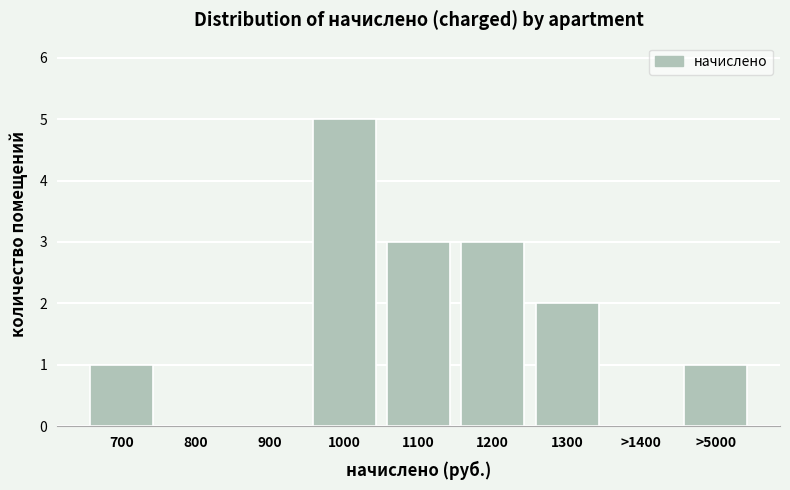

Reading right to left, what are all the values shown in this chart?

>5000=1	>1400=0	1300=2	1200=3	1100=3	1000=5	900=0	800=0	700=1